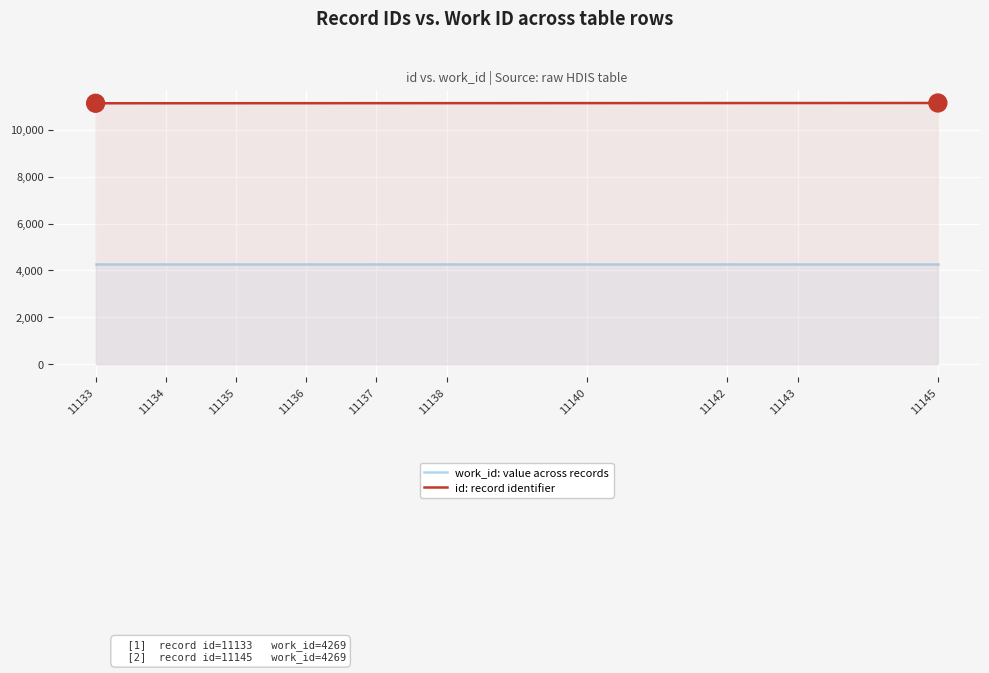

What is the spread (max minus min) of values at 11134?

6865